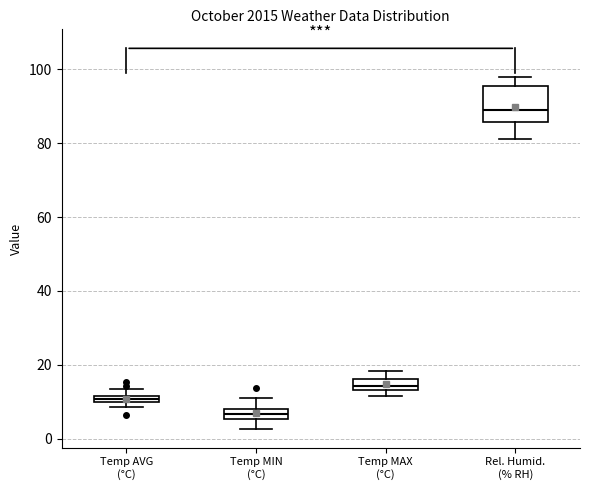

Which box's median line is the lowest?

Temp MIN (°C)